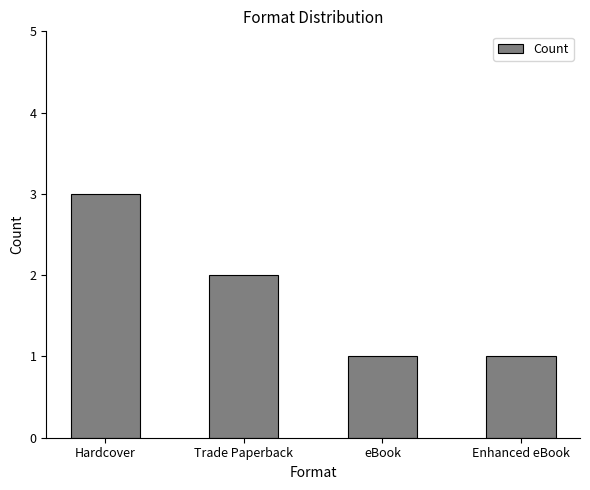

How many values are between 1 and 3?

4